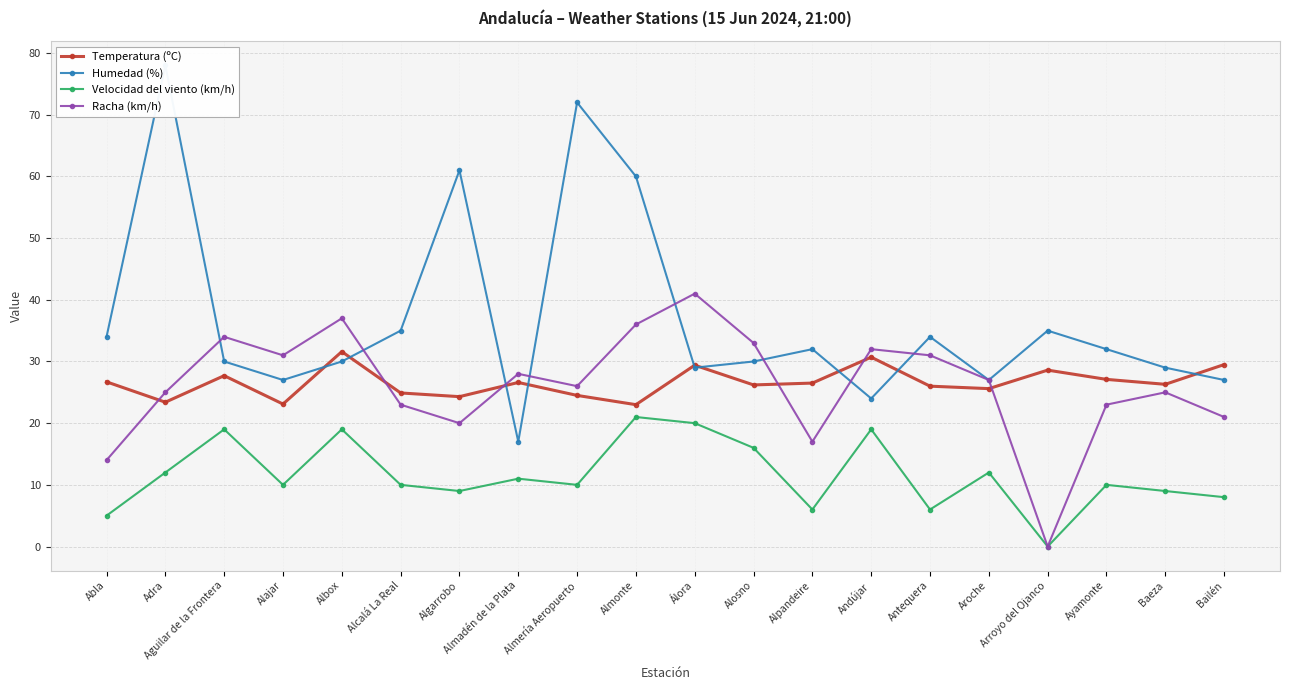

Reading left to right, list all the values displayed in this chart.

Temperatura (ºC): Abla=26.7	Adra=23.4	Aguilar de la Frontera=27.7	Alajar=23.1	Albox=31.6	Alcalá La Real=24.9	Algarrobo=24.3	Almadén de la Plata=26.6	Almería Aeropuerto=24.5	Almonte=23.0	Álora=29.4	Alosno=26.2	Alpandeire=26.5	Andújar=30.7	Antequera=26.0	Aroche=25.6	Arroyo del Ojanco=28.6	Ayamonte=27.1	Baeza=26.3	Bailén=29.5
Humedad (%): Abla=34.0	Adra=78.0	Aguilar de la Frontera=30.0	Alajar=27.0	Albox=30.0	Alcalá La Real=35.0	Algarrobo=61.0	Almadén de la Plata=17.0	Almería Aeropuerto=72.0	Almonte=60.0	Álora=29.0	Alosno=30.0	Alpandeire=32.0	Andújar=24.0	Antequera=34.0	Aroche=27.0	Arroyo del Ojanco=35.0	Ayamonte=32.0	Baeza=29.0	Bailén=27.0
Velocidad del viento (km/h): Abla=5.0	Adra=12.0	Aguilar de la Frontera=19.0	Alajar=10.0	Albox=19.0	Alcalá La Real=10.0	Algarrobo=9.0	Almadén de la Plata=11.0	Almería Aeropuerto=10.0	Almonte=21.0	Álora=20.0	Alosno=16.0	Alpandeire=6.0	Andújar=19.0	Antequera=6.0	Aroche=12.0	Arroyo del Ojanco=0.0	Ayamonte=10.0	Baeza=9.0	Bailén=8.0
Racha (km/h): Abla=14.0	Adra=25.0	Aguilar de la Frontera=34.0	Alajar=31.0	Albox=37.0	Alcalá La Real=23.0	Algarrobo=20.0	Almadén de la Plata=28.0	Almería Aeropuerto=26.0	Almonte=36.0	Álora=41.0	Alosno=33.0	Alpandeire=17.0	Andújar=32.0	Antequera=31.0	Aroche=27.0	Arroyo del Ojanco=0.0	Ayamonte=23.0	Baeza=25.0	Bailén=21.0